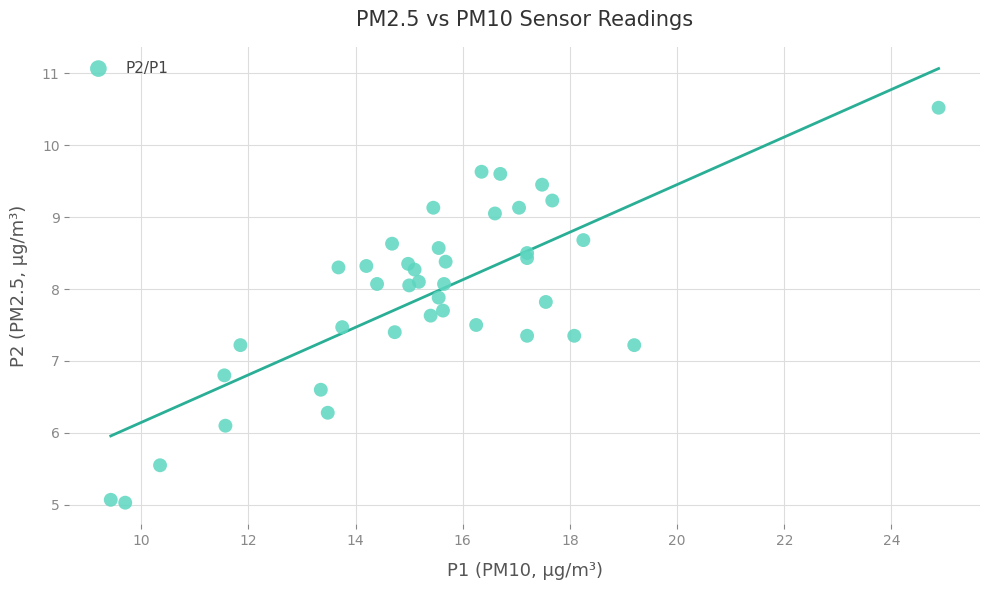

What is the range of X values (max minus min)?

15.4